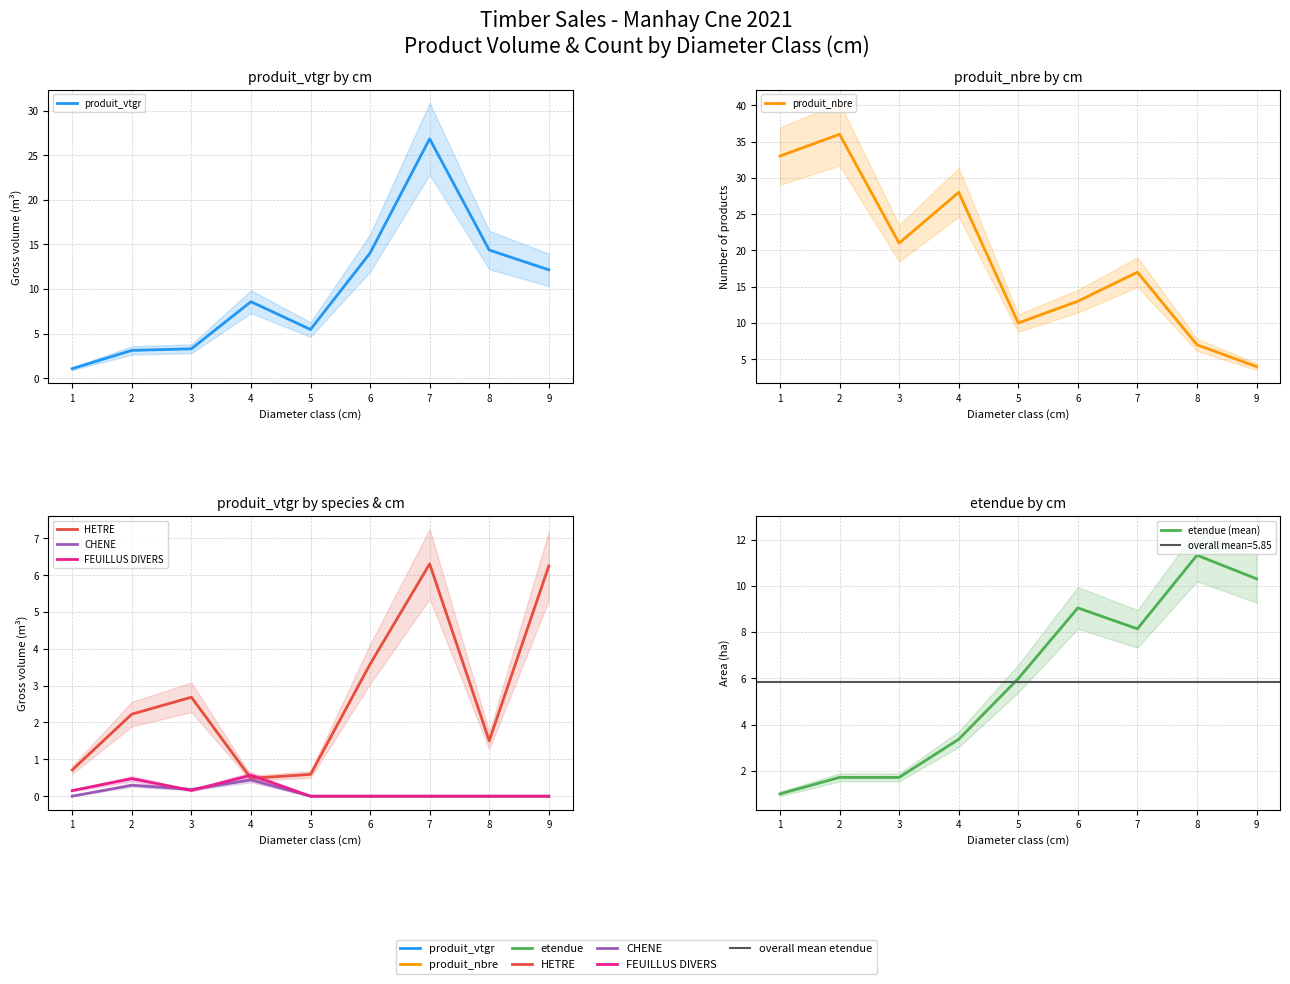

What is the difference between the maximum and minimum values in the HETRE series?

5.8